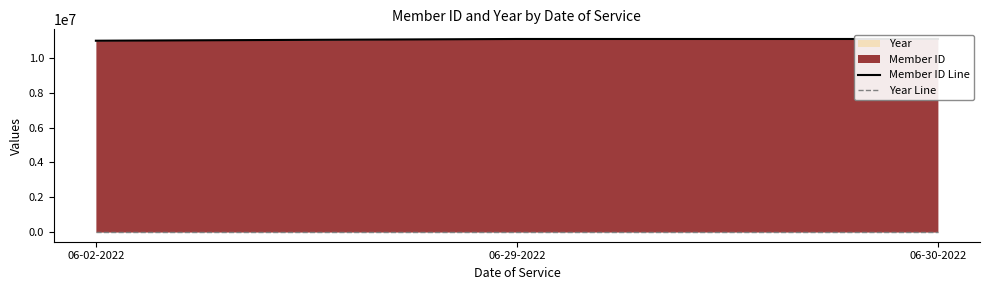

At which category is the sum across all series the highest?

06-30-2022